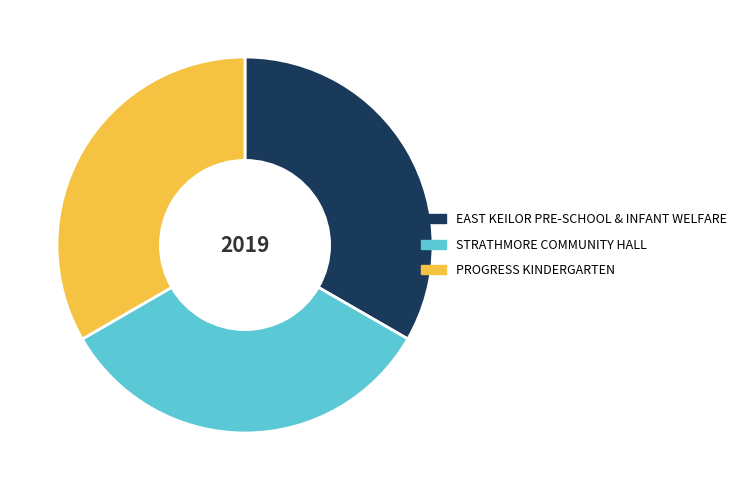

Is it true that STRATHMORE COMMUNITY HALL is 33% of the pie?

True